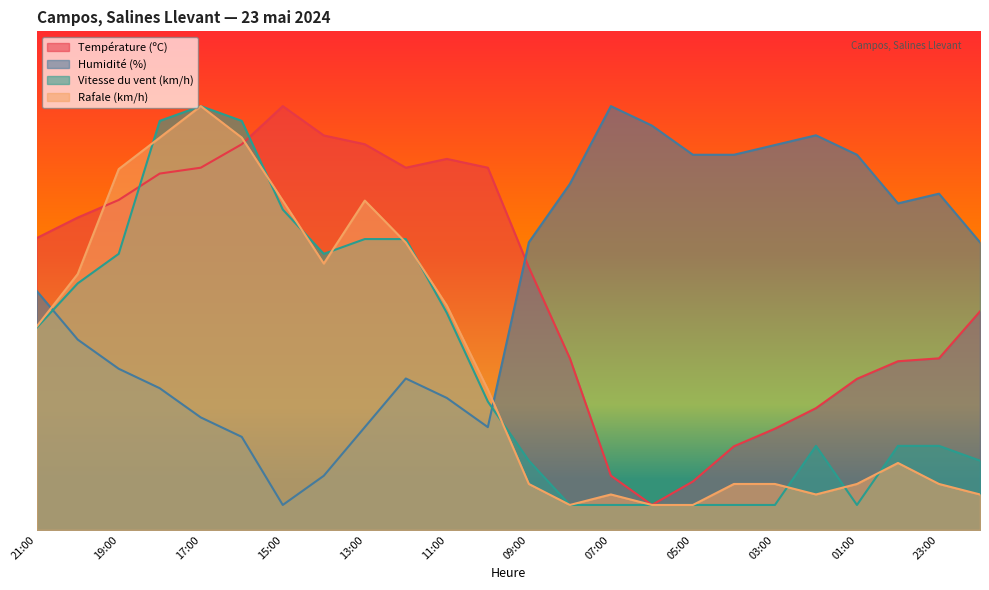

Reading left to right, extract all data points from this chart.

Température (ºC): 21:00=58.5	20:00=62.6	19:00=66.2	18:00=71.5	17:00=72.6	16:00=77.4	15:00=85.0	14:00=79.1	13:00=77.4	12:00=72.6	11:00=74.4	10:00=72.6	09:00=52.6	08:00=34.4	07:00=10.9	06:00=5.0	05:00=9.7	04:00=16.8	03:00=20.3	02:00=24.4	01:00=30.3	00:00=33.8	23:00=34.4	22:00=43.8
Humidité (%): 21:00=47.9	20:00=38.2	19:00=32.3	18:00=28.4	17:00=22.6	16:00=18.7	15:00=5.0	14:00=10.9	13:00=20.6	12:00=30.4	11:00=26.5	10:00=20.6	09:00=57.7	08:00=69.4	07:00=85.0	06:00=81.1	05:00=75.2	04:00=75.2	03:00=77.2	02:00=79.1	01:00=75.2	00:00=65.5	23:00=67.4	22:00=57.7
Vitesse du vent (km/h): 21:00=40.6	20:00=49.4	19:00=55.4	18:00=82.0	17:00=85.0	16:00=82.0	15:00=64.3	14:00=55.4	13:00=58.3	12:00=58.3	11:00=43.5	10:00=25.7	09:00=13.9	08:00=5.0	07:00=5.0	06:00=5.0	05:00=5.0	04:00=5.0	03:00=5.0	02:00=16.9	01:00=5.0	00:00=16.9	23:00=16.9	22:00=13.9
Rafale (km/h): 21:00=40.8	20:00=51.3	19:00=72.4	18:00=78.7	17:00=85.0	16:00=78.7	15:00=66.1	14:00=53.4	13:00=66.1	12:00=57.6	11:00=45.0	10:00=28.2	09:00=9.2	08:00=5.0	07:00=7.1	06:00=5.0	05:00=5.0	04:00=9.2	03:00=9.2	02:00=7.1	01:00=9.2	00:00=13.4	23:00=9.2	22:00=7.1